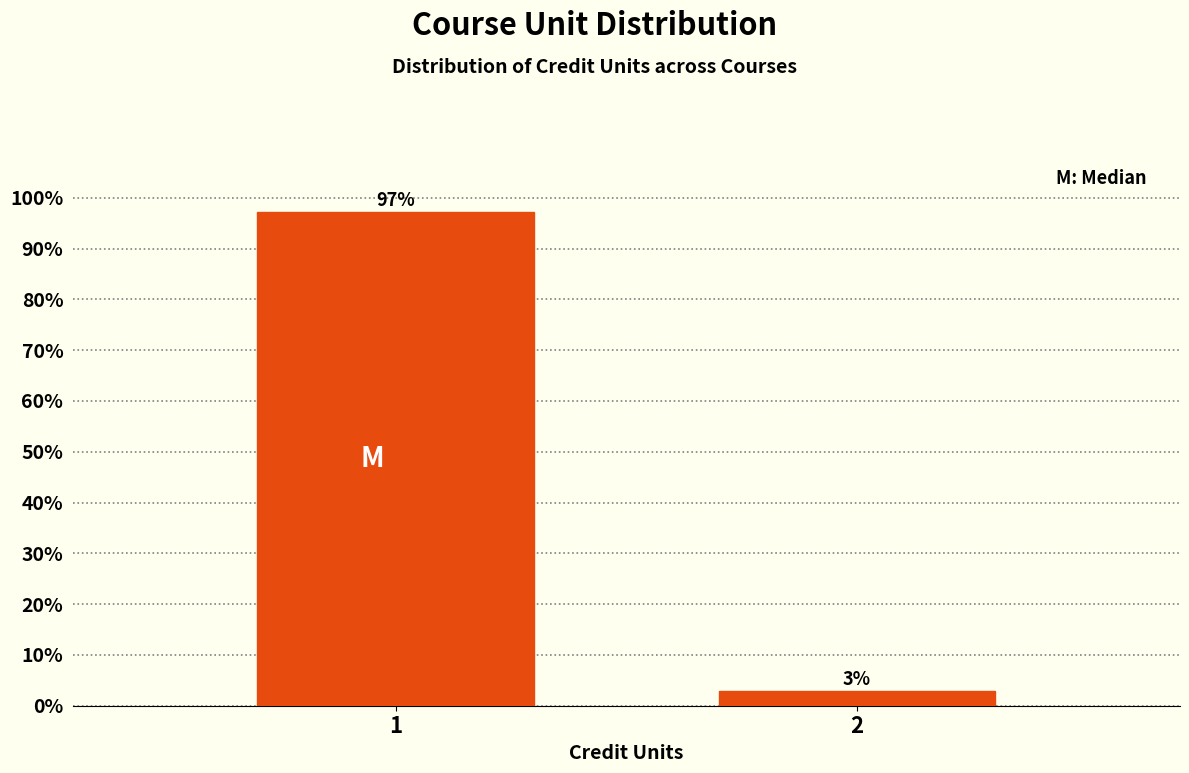

What is the sum of the values at 2 and 1?

100.0